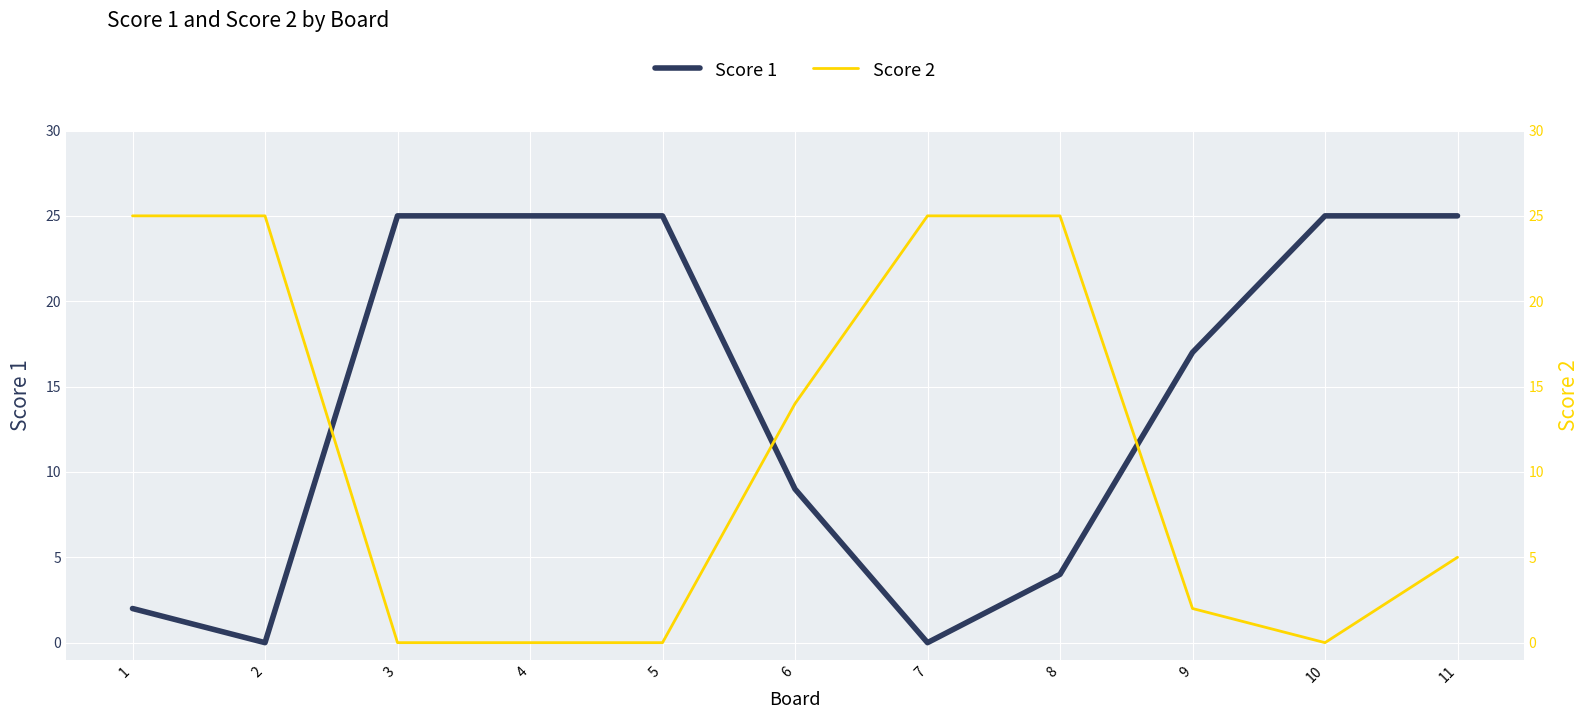

How many values in the Score 1 series exceed 17?

5